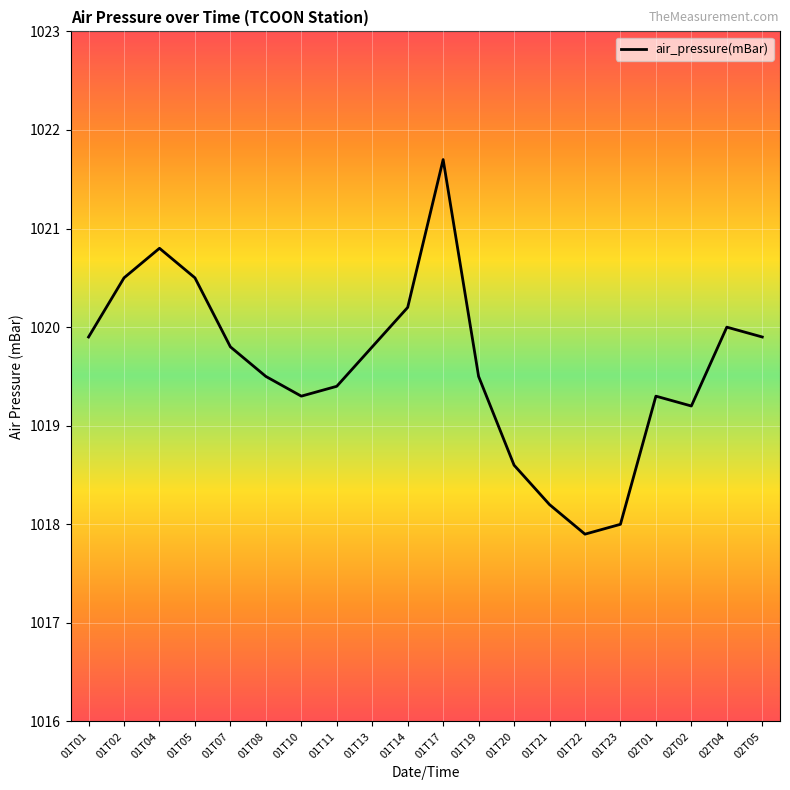

What position from the right is 01T21?

7